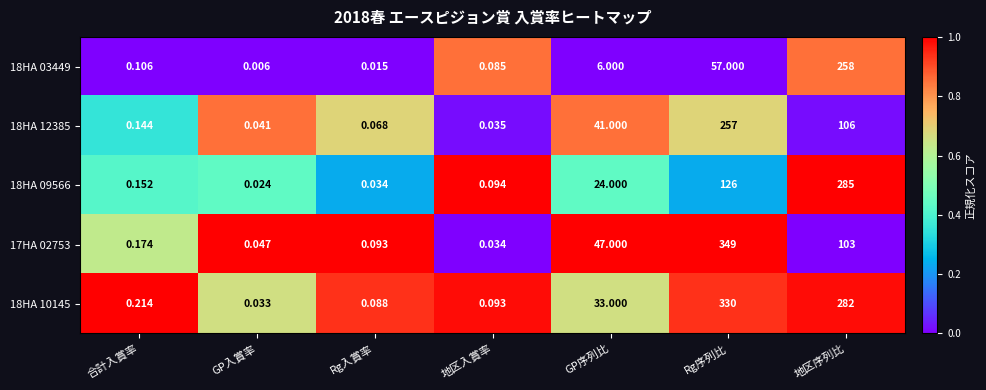

Which category has the highest value in the 17HA 02753 series?

Rg序列比